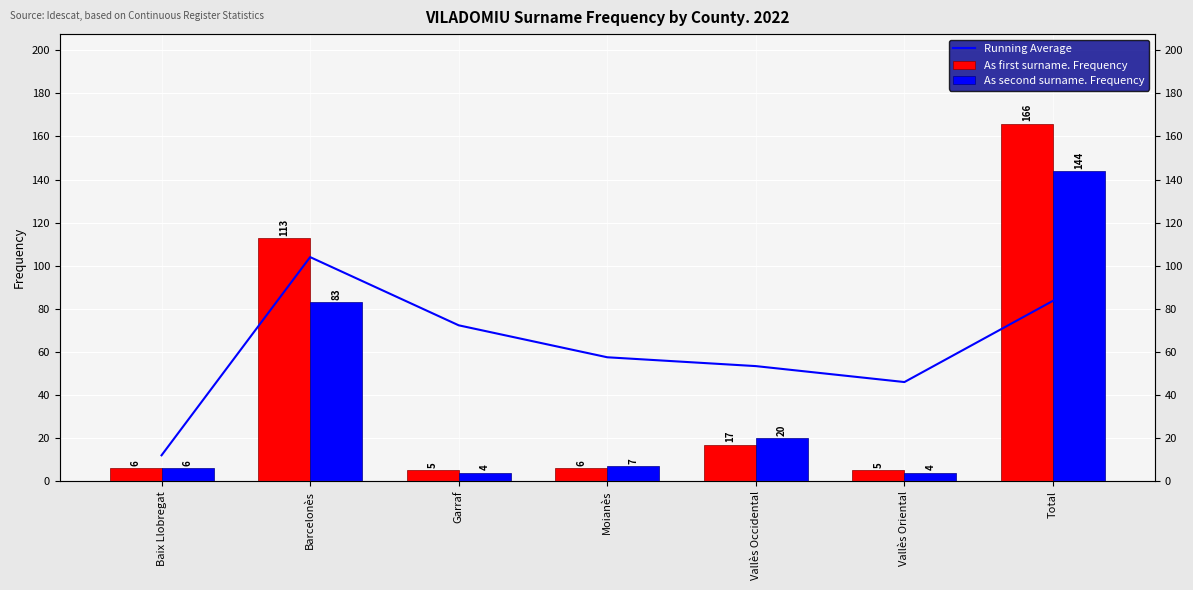

Which category has the highest value in the As second surname. Frequency series?

Total